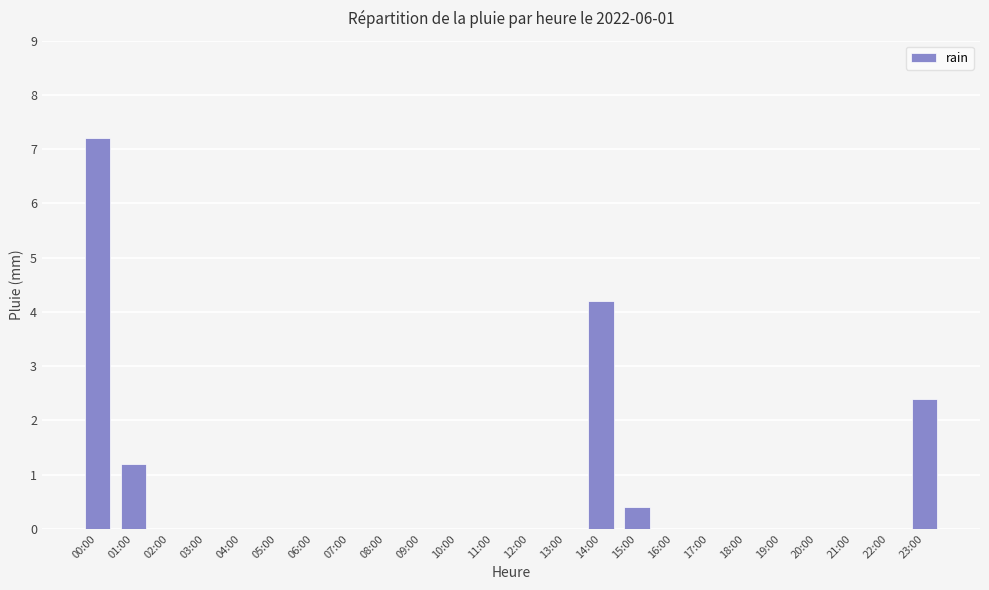

What is the greatest value displayed?

7.2